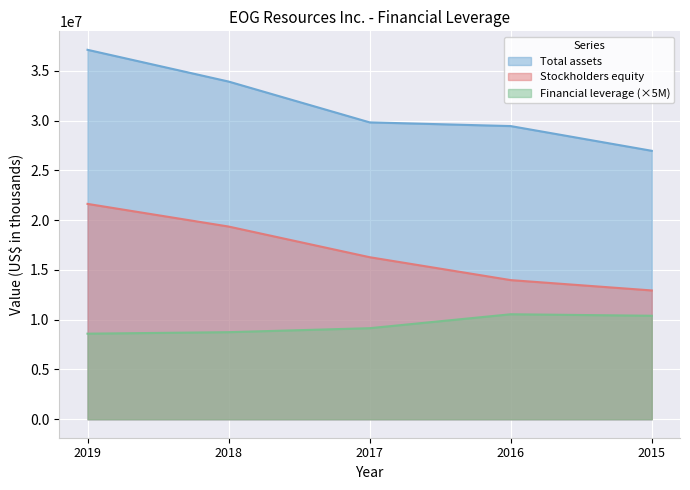

Which series has the largest range (max minus min)?

Total assets